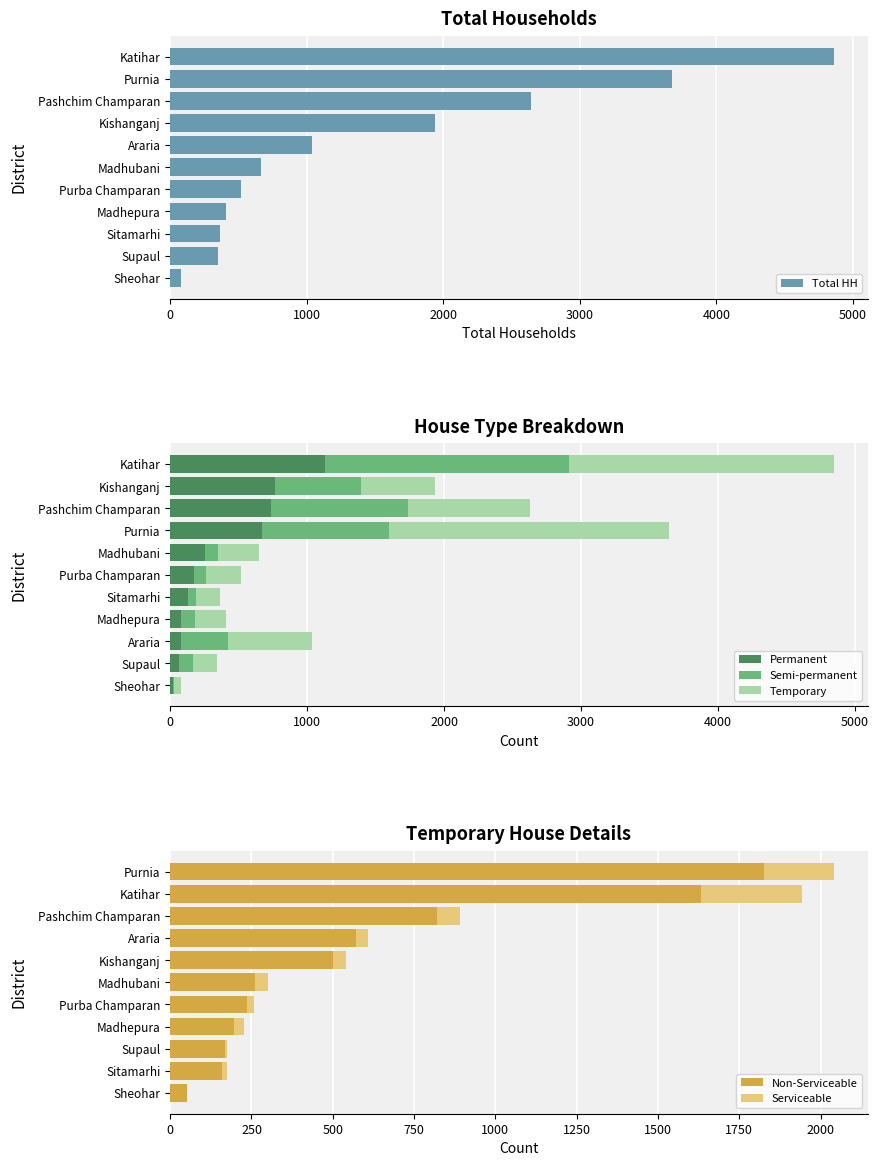

What is the maximum value for Permanent?

1133